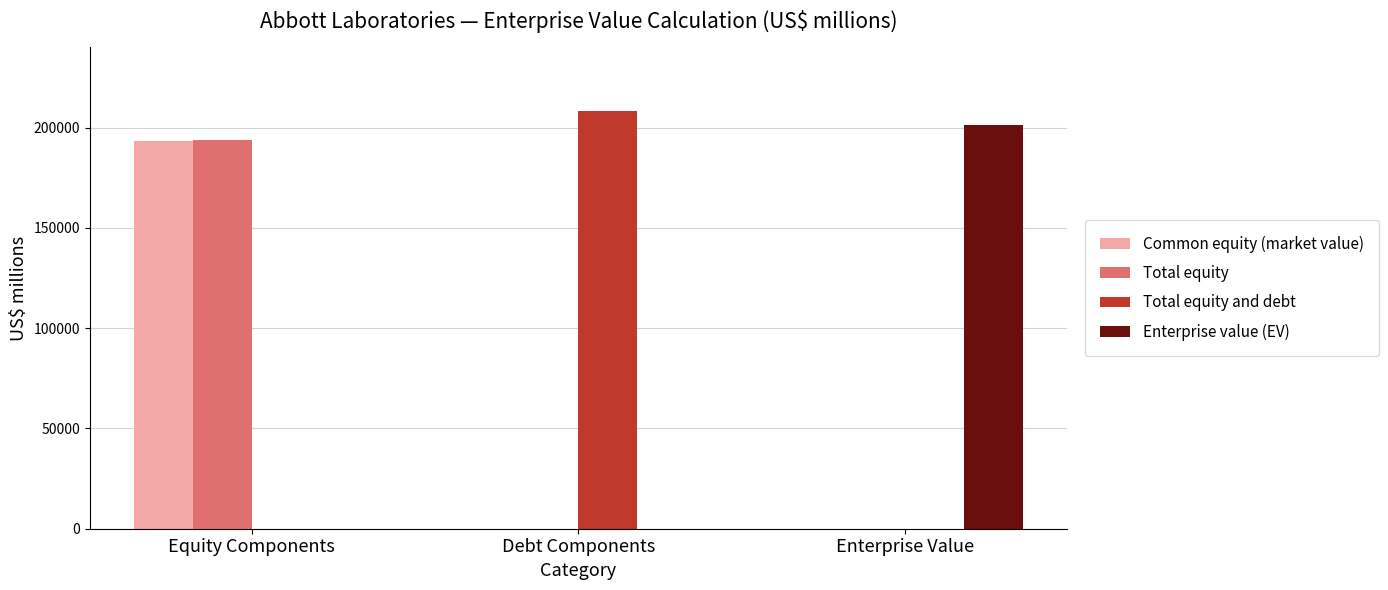

What is the sum of the Total equity values at Equity Components and Debt Components?

193697